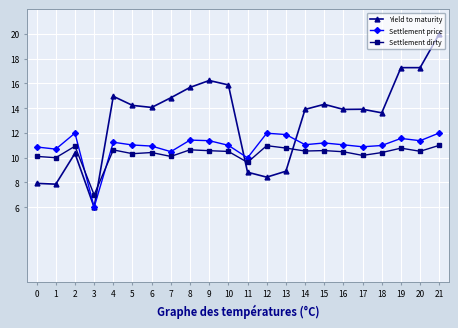

Does the chart display data point markers on the line(s)?

Yes